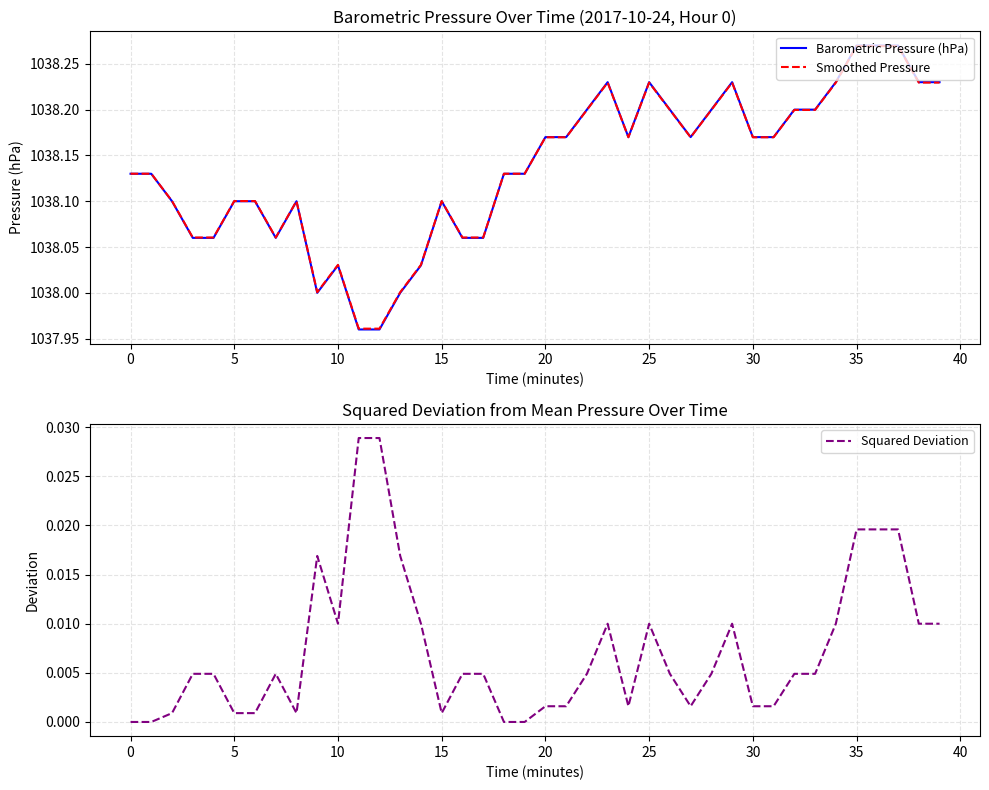

What value does the Barometric Pressure (hPa) series have at 27?

1038.2